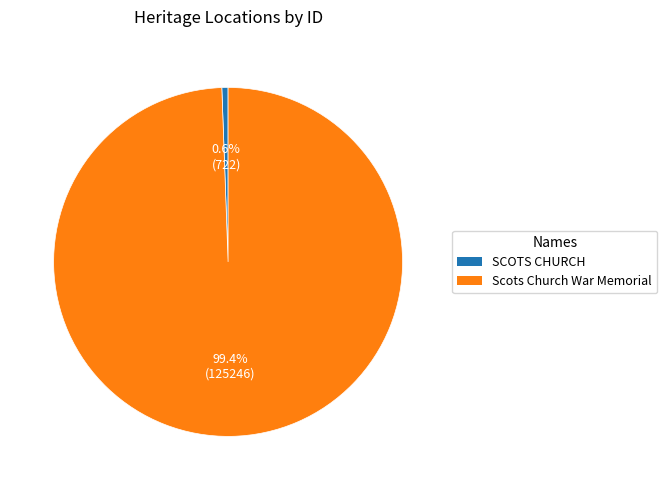

What is the majority slice?

Scots Church War Memorial